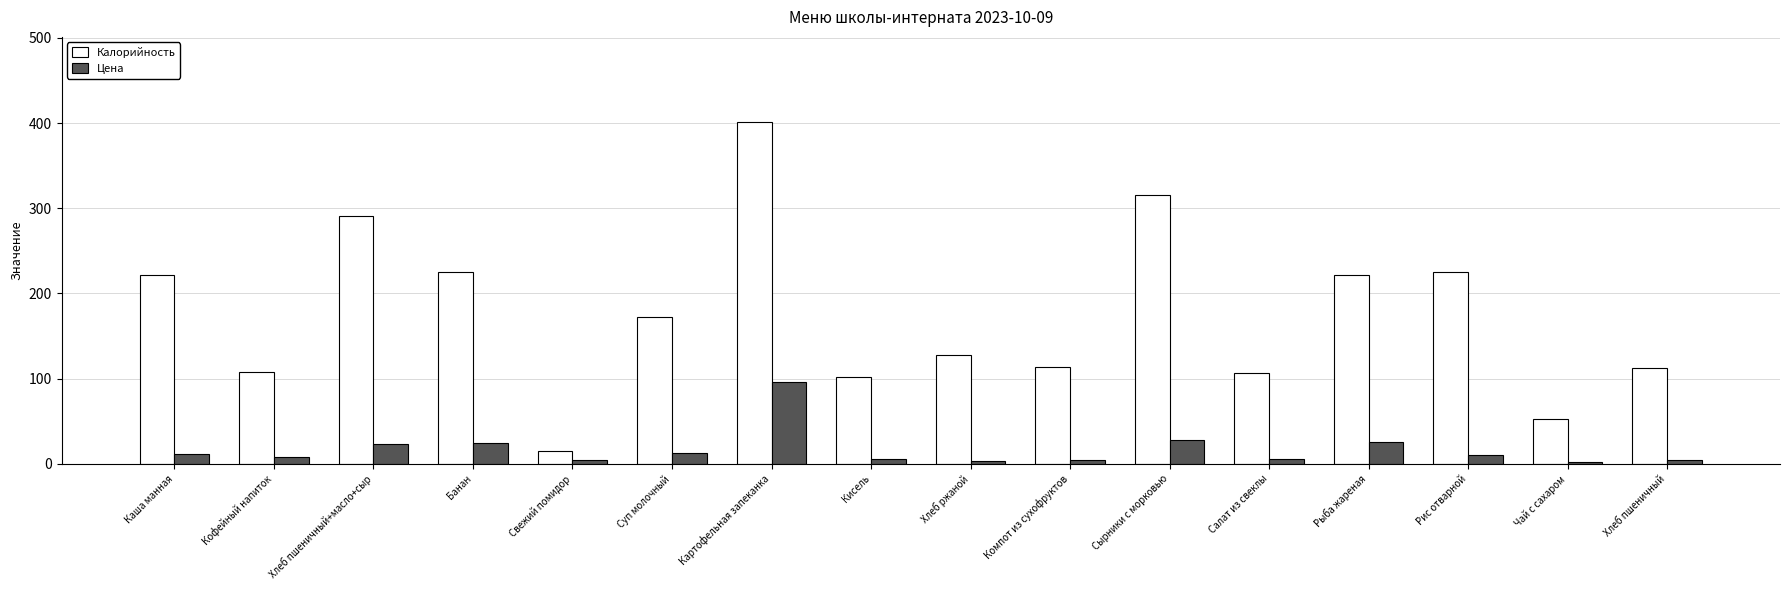

How many distinct data groups are displayed?

2